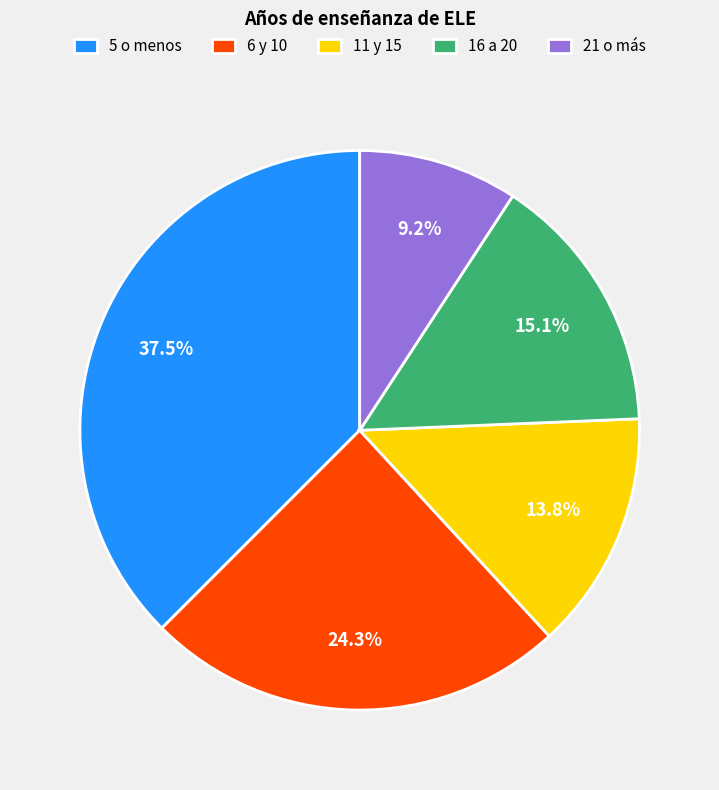

Which slice is the smallest?

21 o más